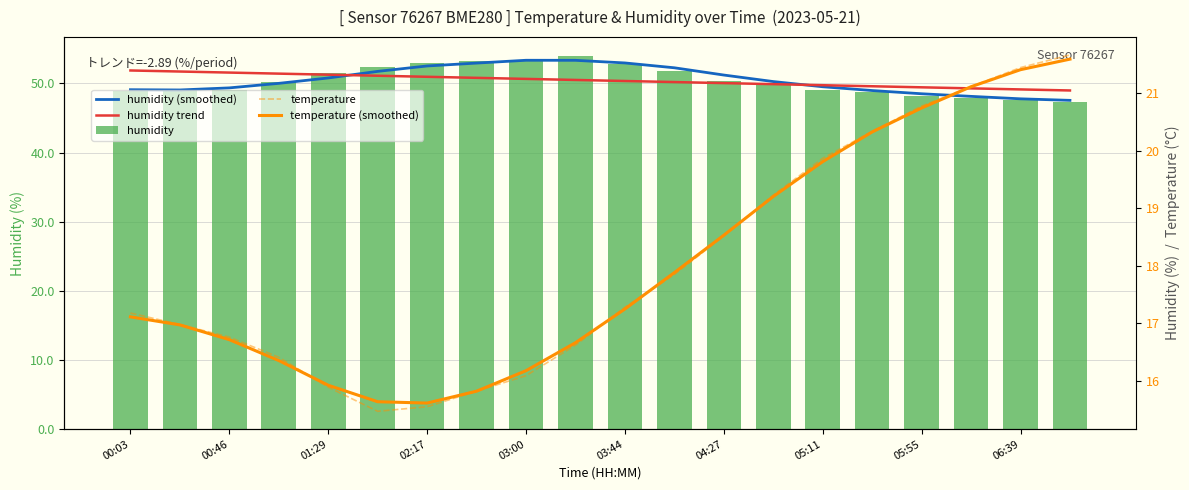

Which series has the widest spread of values?

humidity